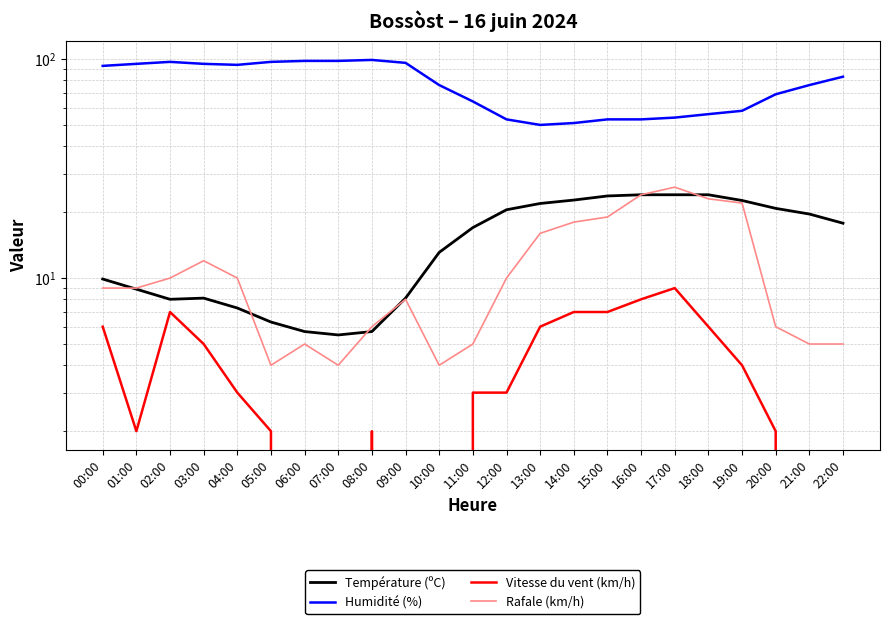

What is the label of the 11th point from the left?

10:00